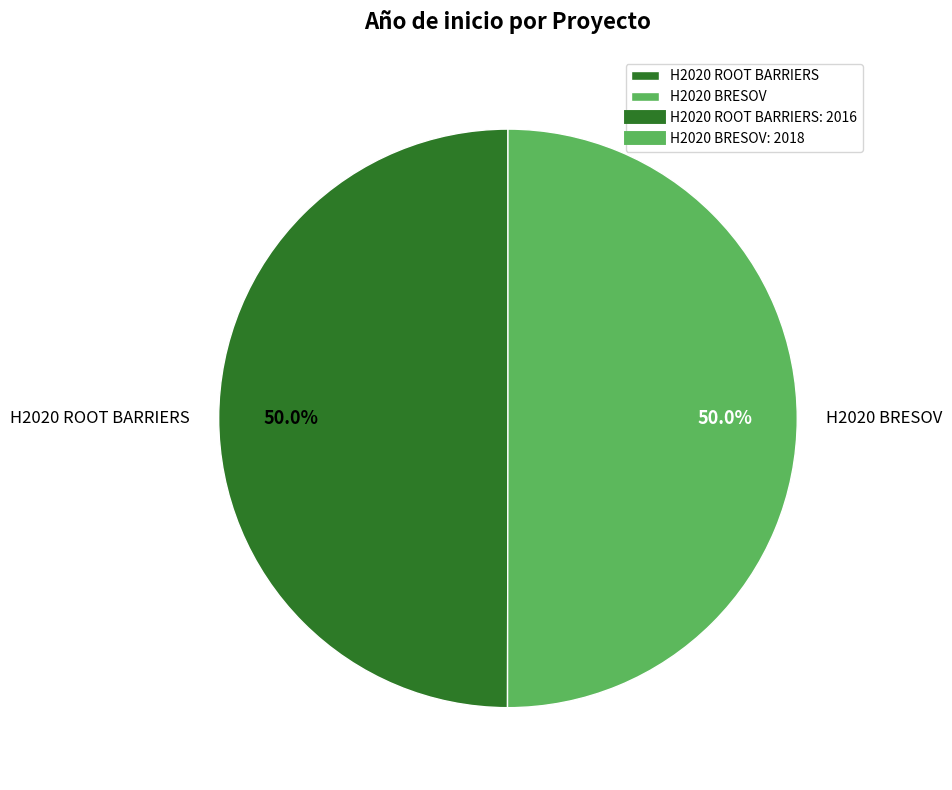

Approximately how many times larger is the value at H2020 BRESOV compared to H2020 ROOT BARRIERS?

1.0